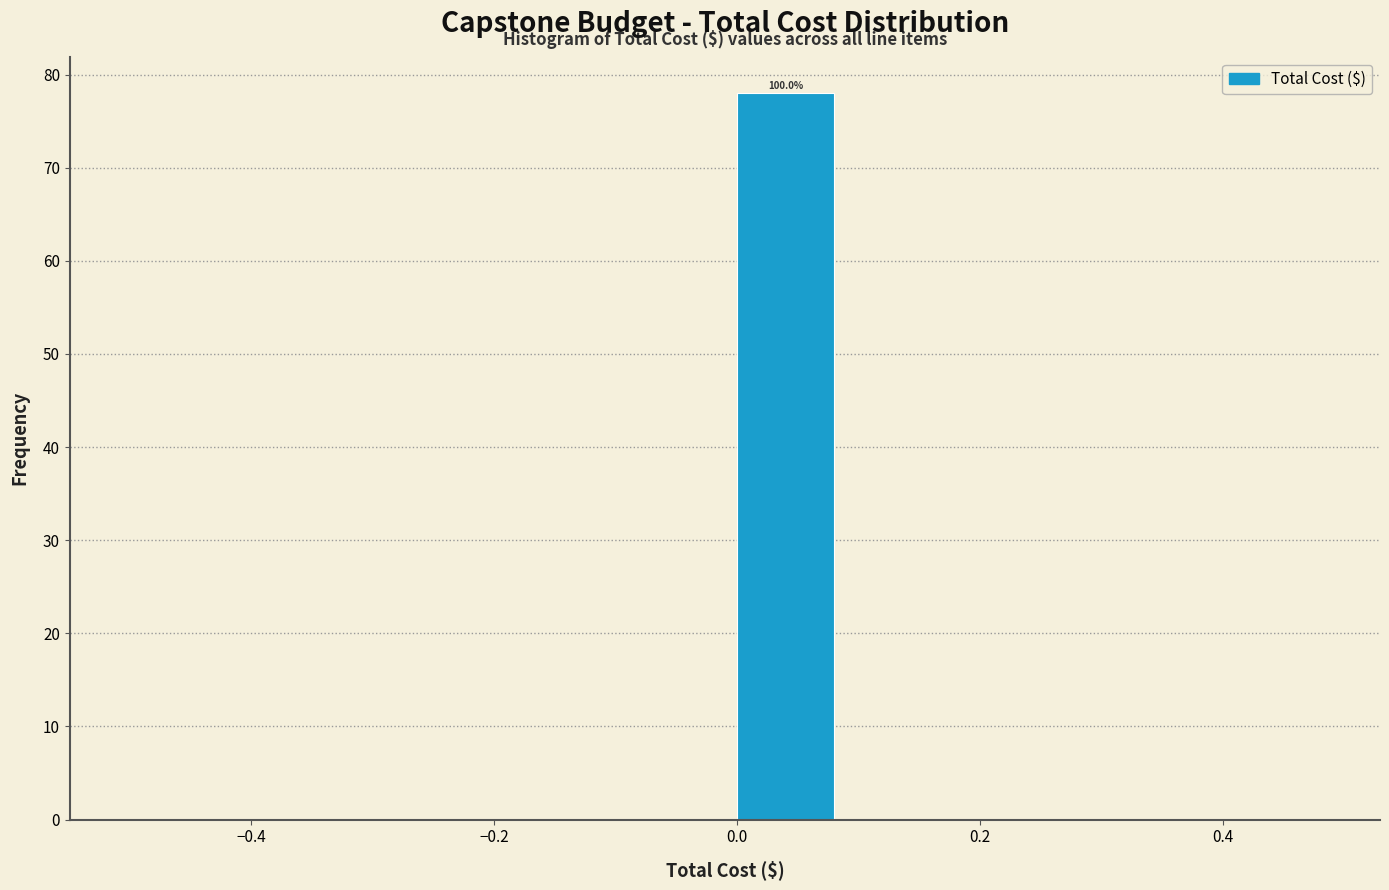

Over which range of the x-axis is the bar tallest?

0.0 to 0.1